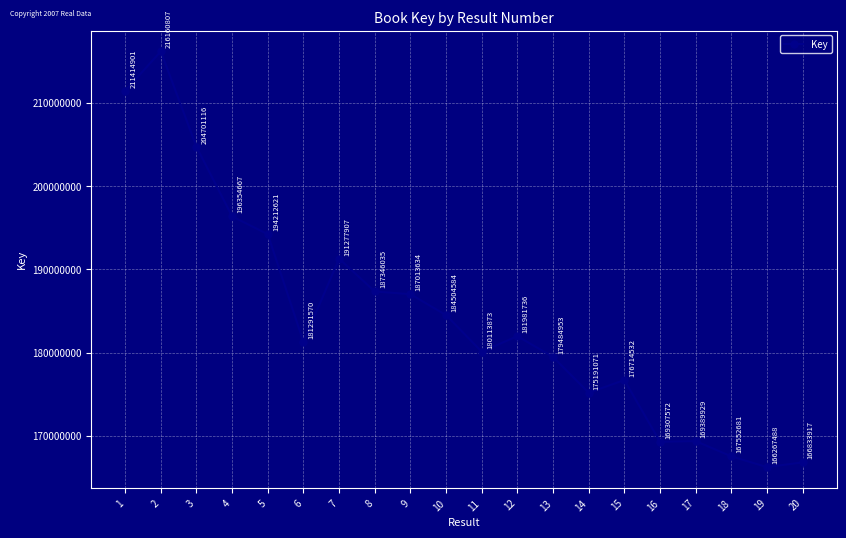

What is the difference between the maximum and minimum values?

49893319